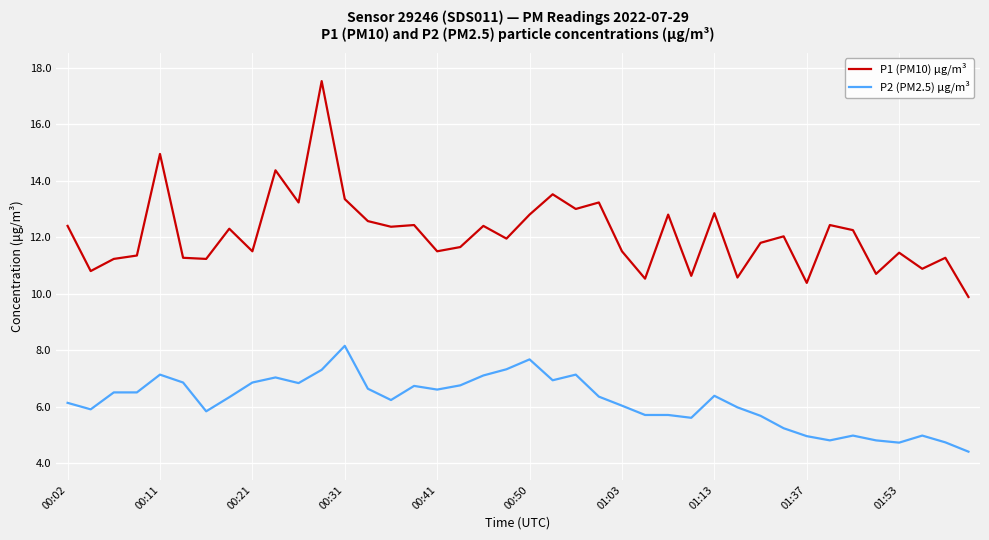

List the series in order of their overall mean, highest first.

P1 (PM10) μg/m³, P2 (PM2.5) μg/m³